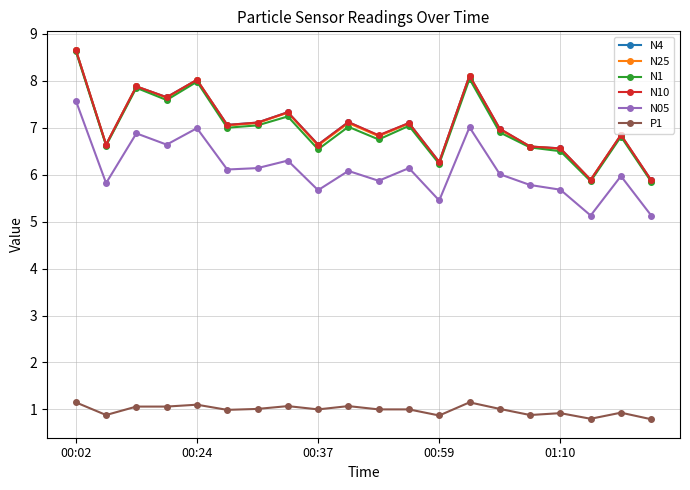

What is the maximum value for N10?

8.7